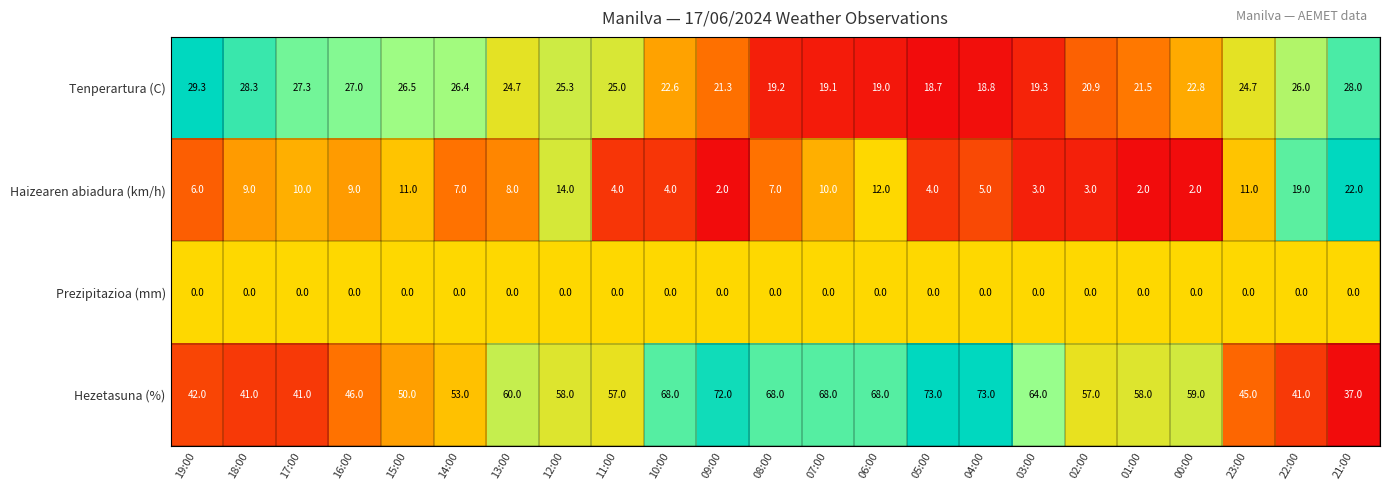

Where is Haizearen abiadura (km/h) nearest to the value 12?

06:00